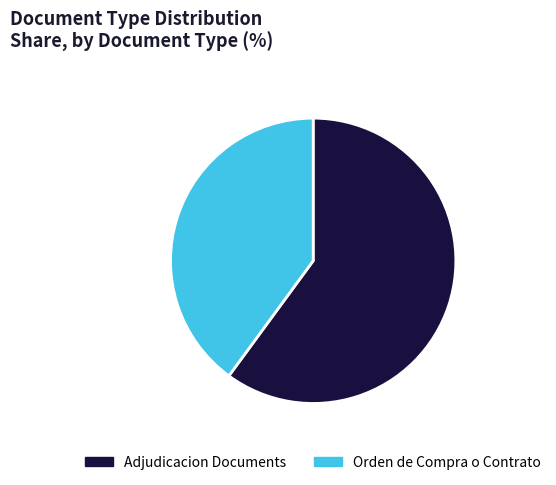

How many segments does this pie chart have?

2